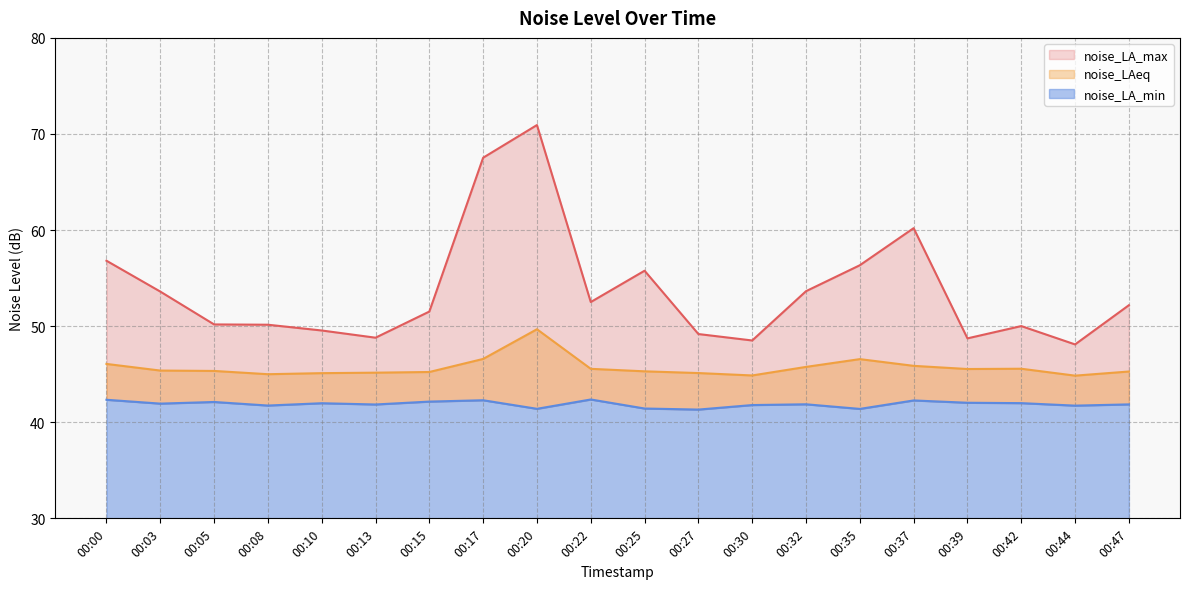

What is the difference between the maximum and minimum values in the noise_LA_max series?

22.8